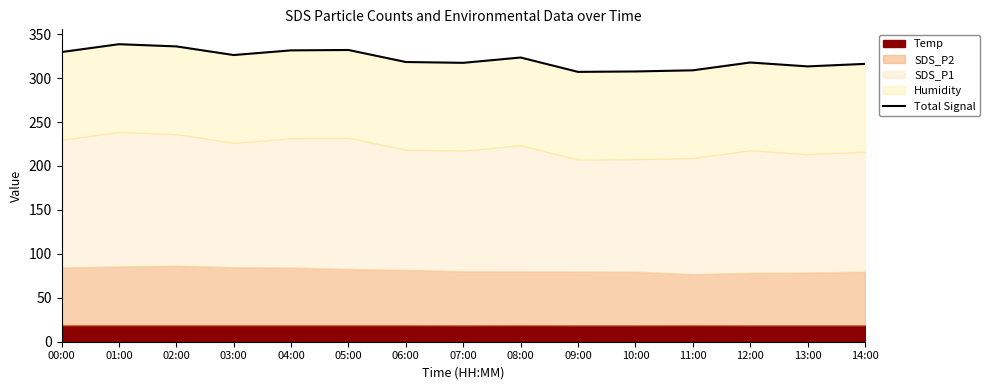

Does the chart have visible grid lines?

No